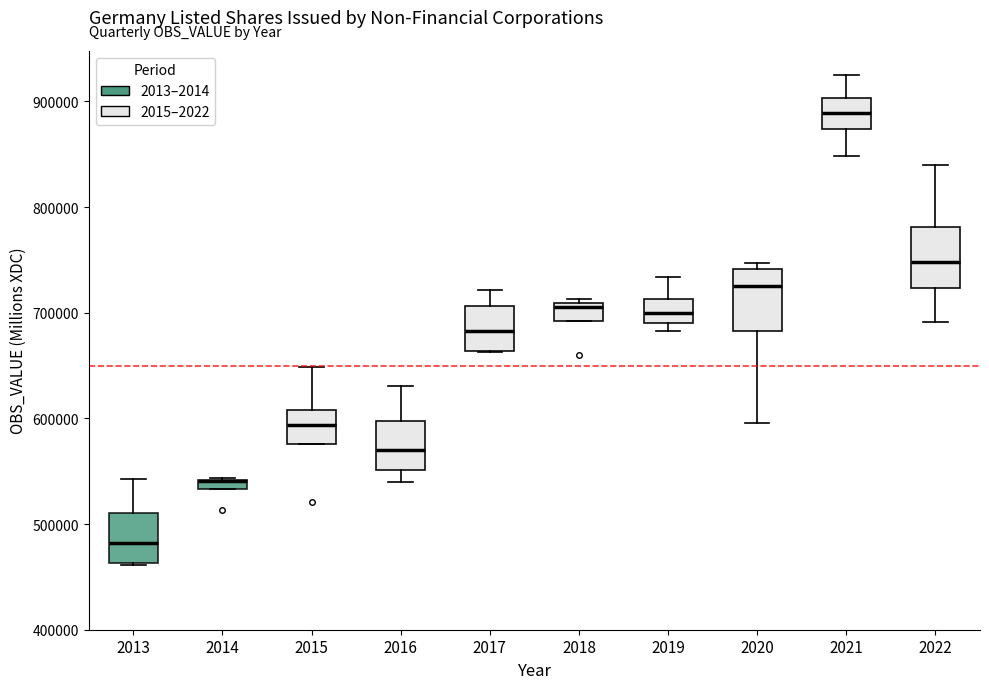

Where does the upper whisker of the box at x = 2016 end on the y-axis? The values are not printed on the chart, so give them approximately, as read against the axis.

630000